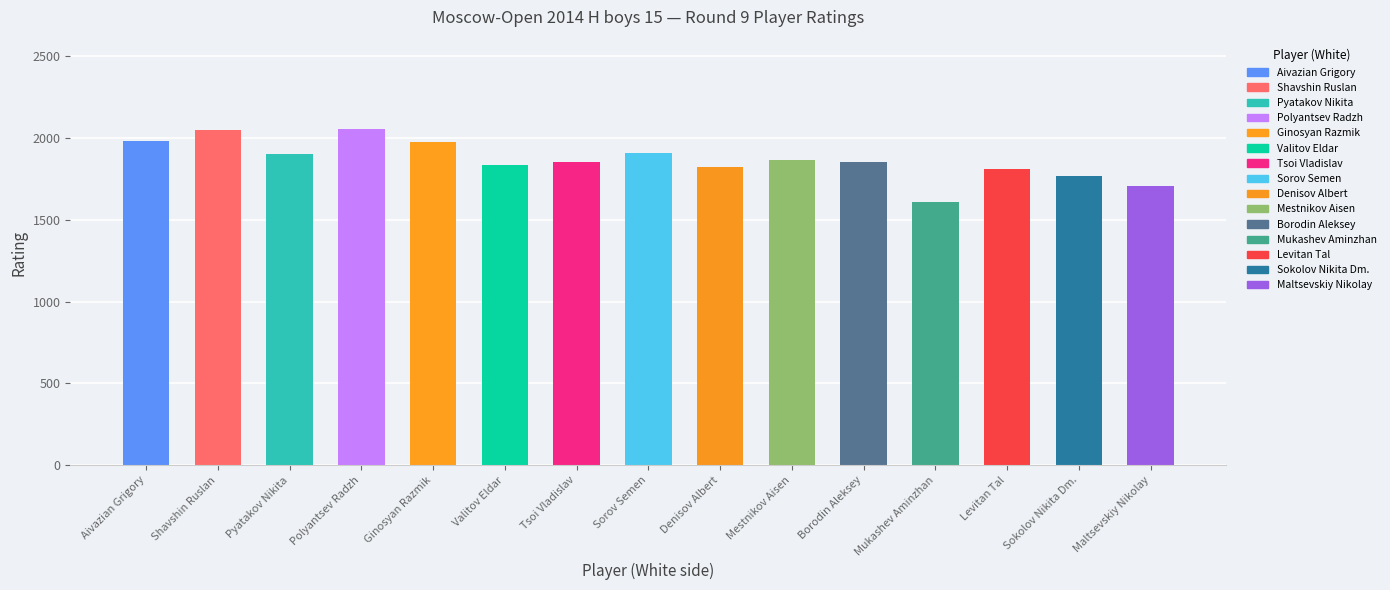

Reading left to right, list all the values displayed in this chart.

1981	2046	1900	2055	1972	1834	1851	1909	1821	1864	1855	1608	1810	1765	1707